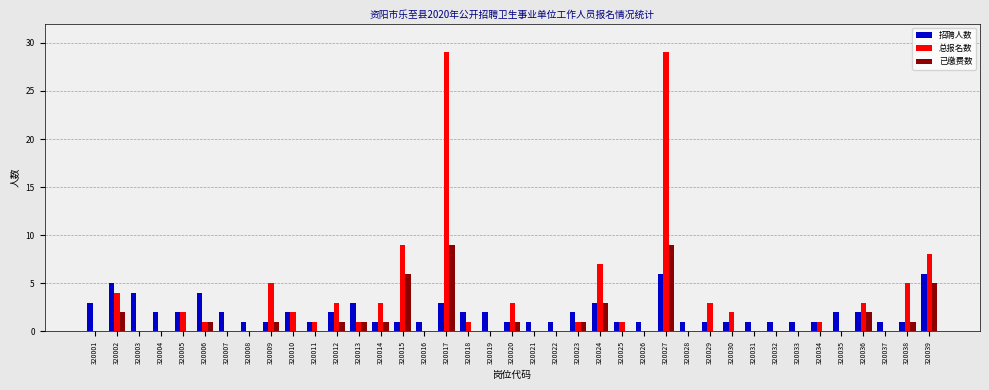

At which category is the sum across all series the highest?

320027